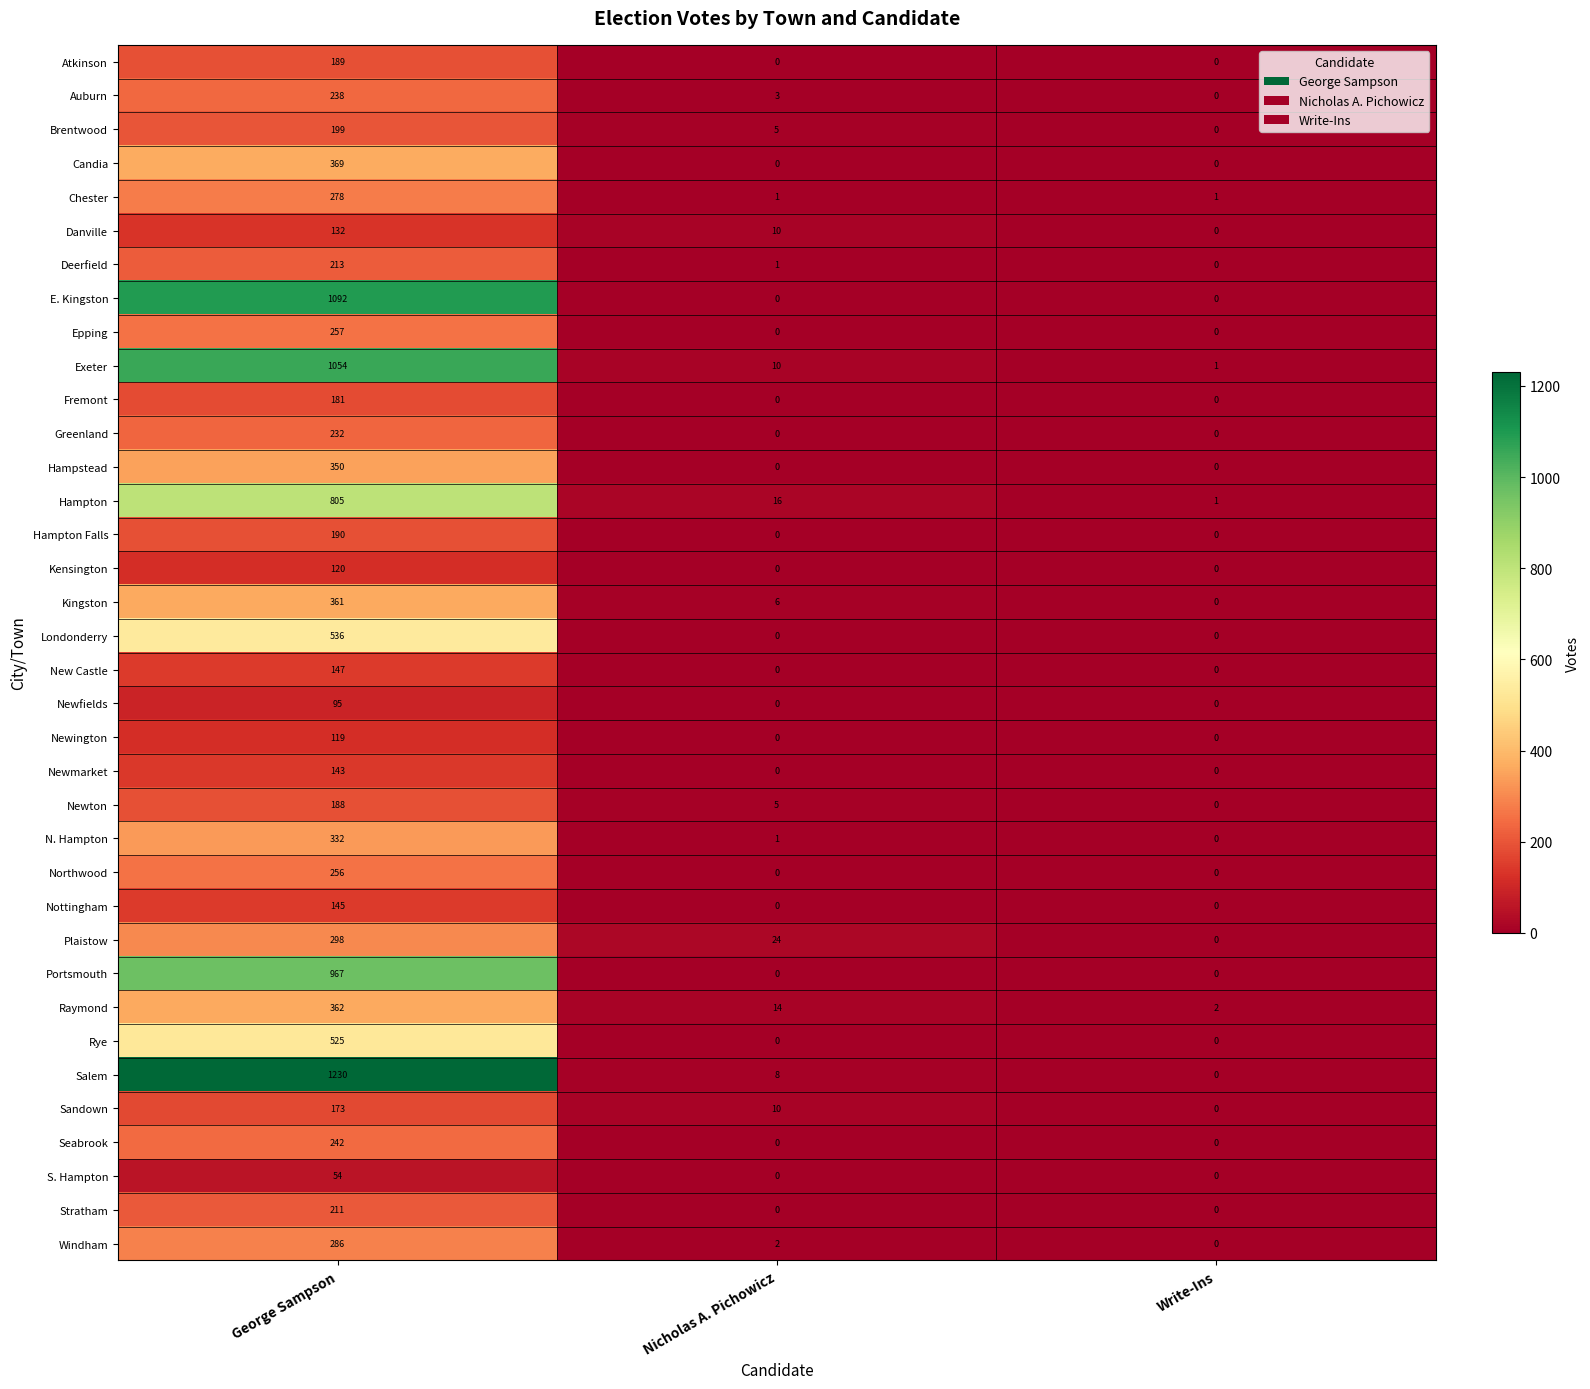

What is the sum of the Danville values at Nicholas A. Pichowicz and Write-Ins?

10